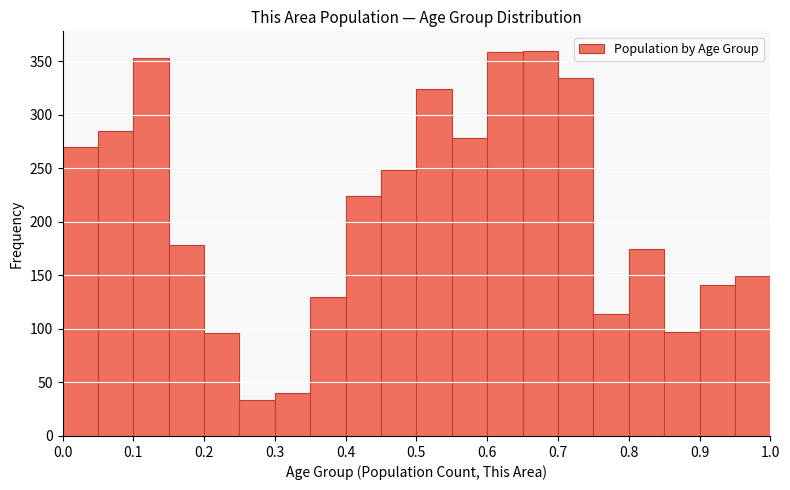

Reading left to right, transcribe this chart: for each bar, give the range it covers on the x-axis and its height. The values are not printed on the chart, so give them approximately, as read against the axis.

0.00 to 0.05: 270
0.05 to 0.10: 285
0.10 to 0.15: 355
0.15 to 0.20: 180
0.20 to 0.25: 95
0.25 to 0.30: 35
0.30 to 0.35: 40
0.35 to 0.40: 130
0.40 to 0.45: 225
0.45 to 0.50: 250
0.50 to 0.55: 325
0.55 to 0.60: 280
0.60 to 0.65: 360
0.65 to 0.70: 360
0.70 to 0.75: 335
0.75 to 0.80: 115
0.80 to 0.85: 175
0.85 to 0.90: 95
0.90 to 0.95: 140
0.95 to 1.00: 150